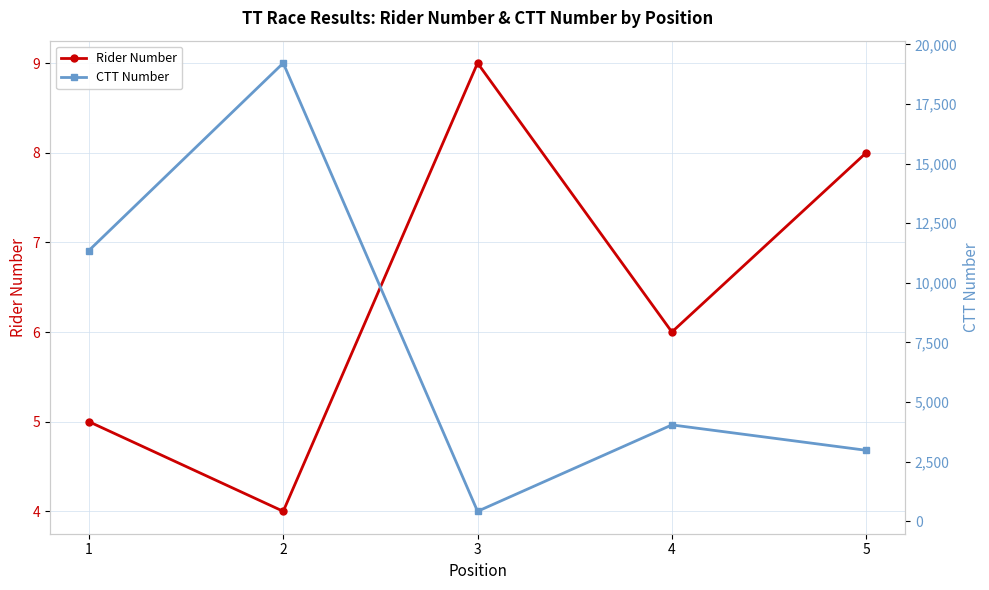

What is the value of the Rider Number point at the 2nd from the left?

4